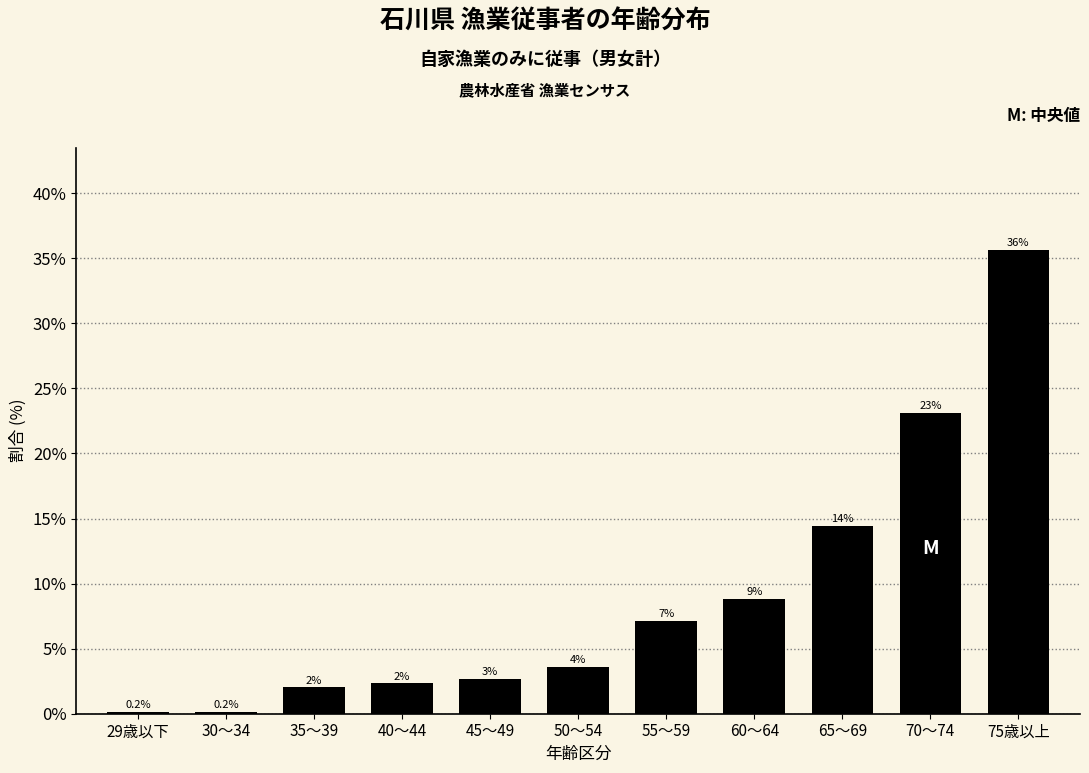

Does the chart contain any negative values?

No